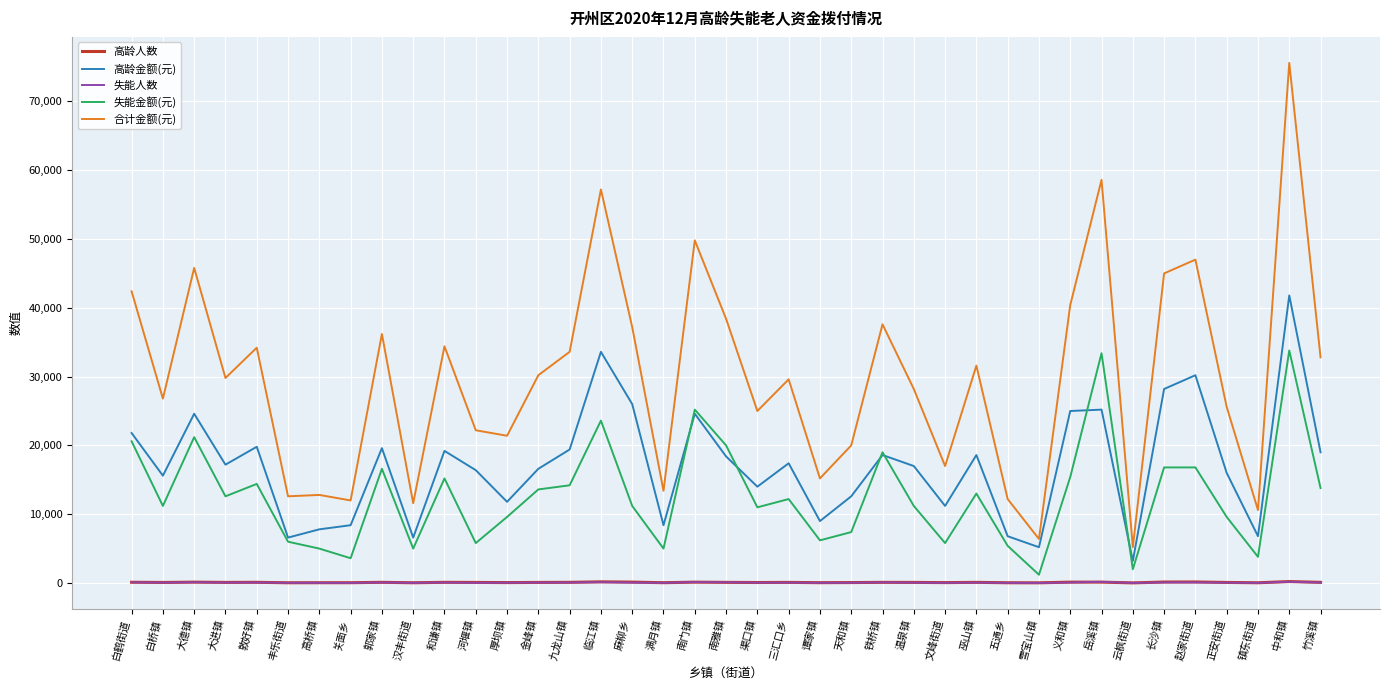

What is the average value of the 失能金额(元) series?

12754